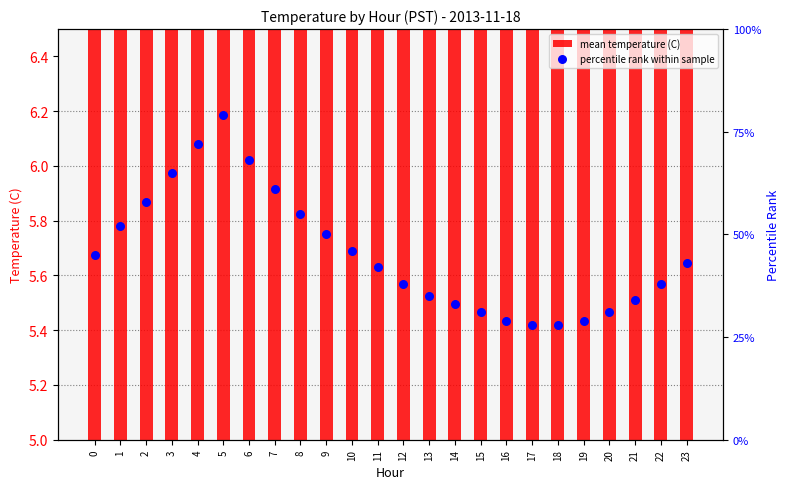

Which series contains the lowest Y value?

percentile rank within sample